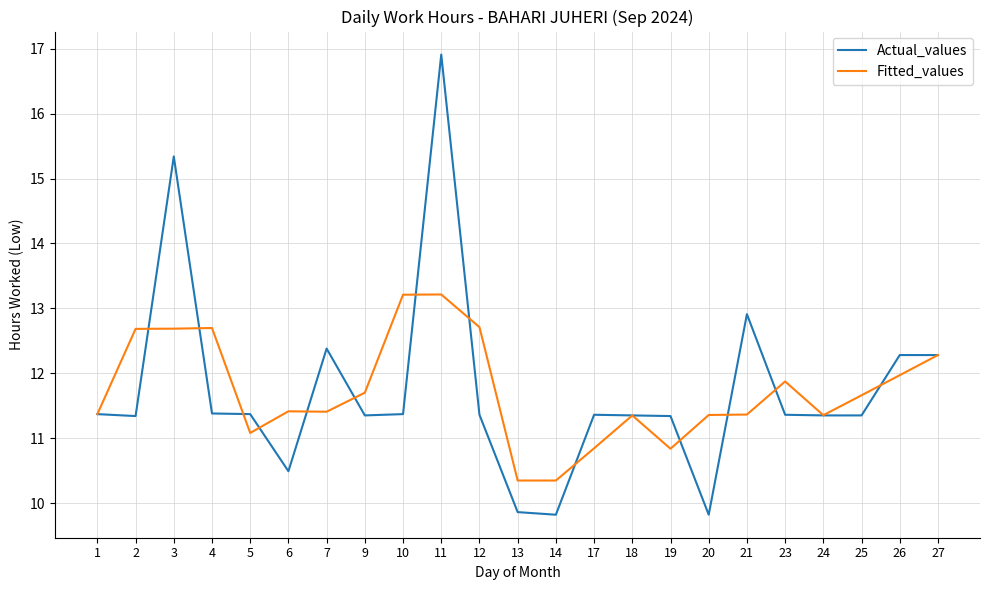

Is it true that Actual_values equals 25.4 at 11?

False